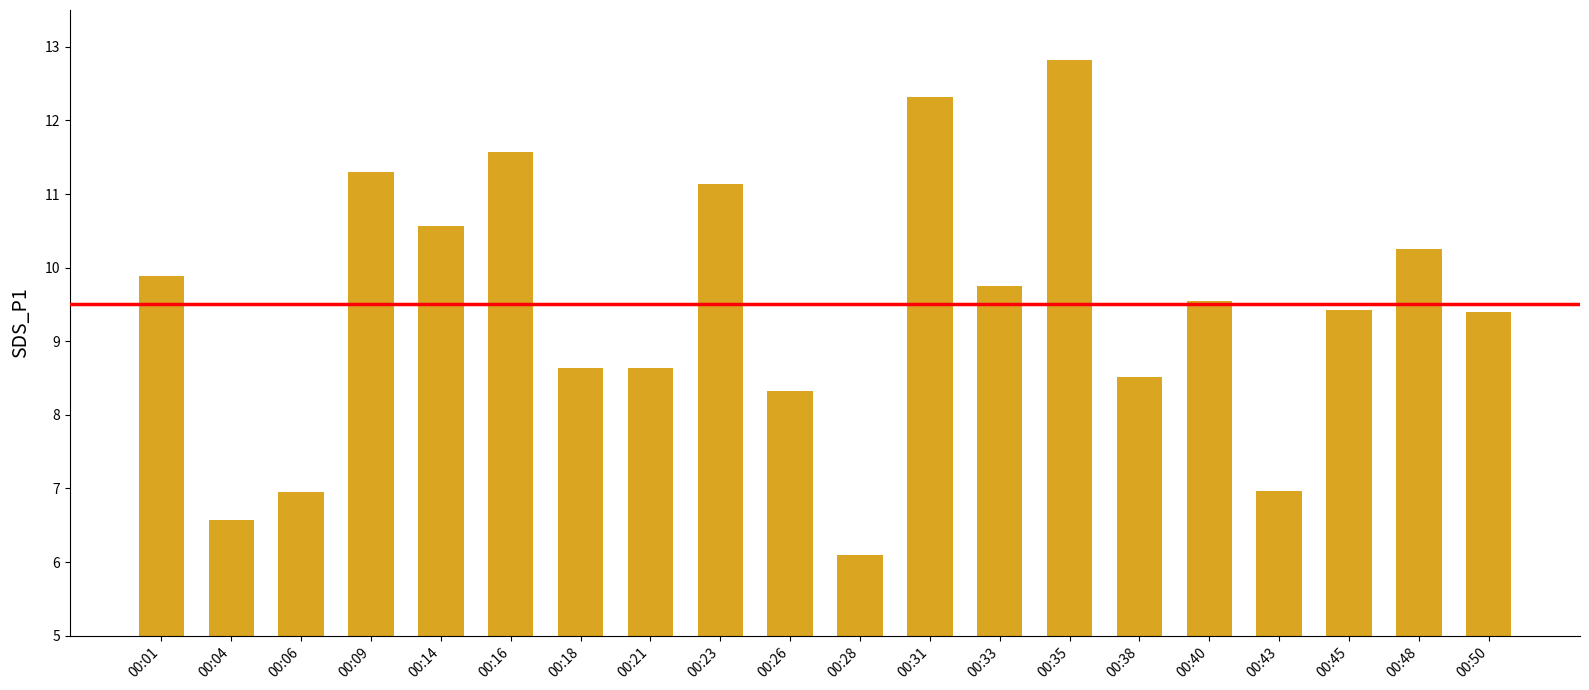

What is the smallest value displayed?

6.1